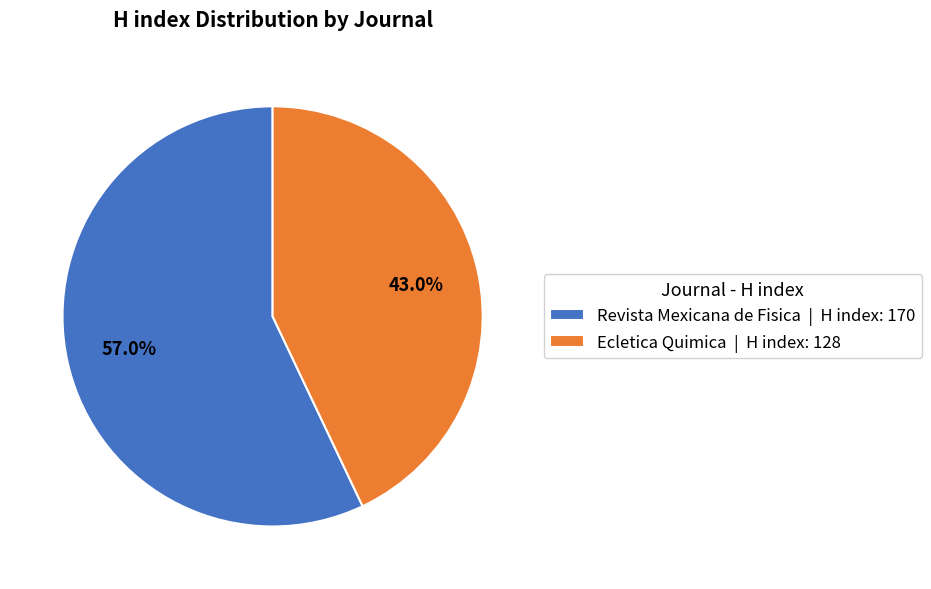

How many slices are in this pie chart?

2